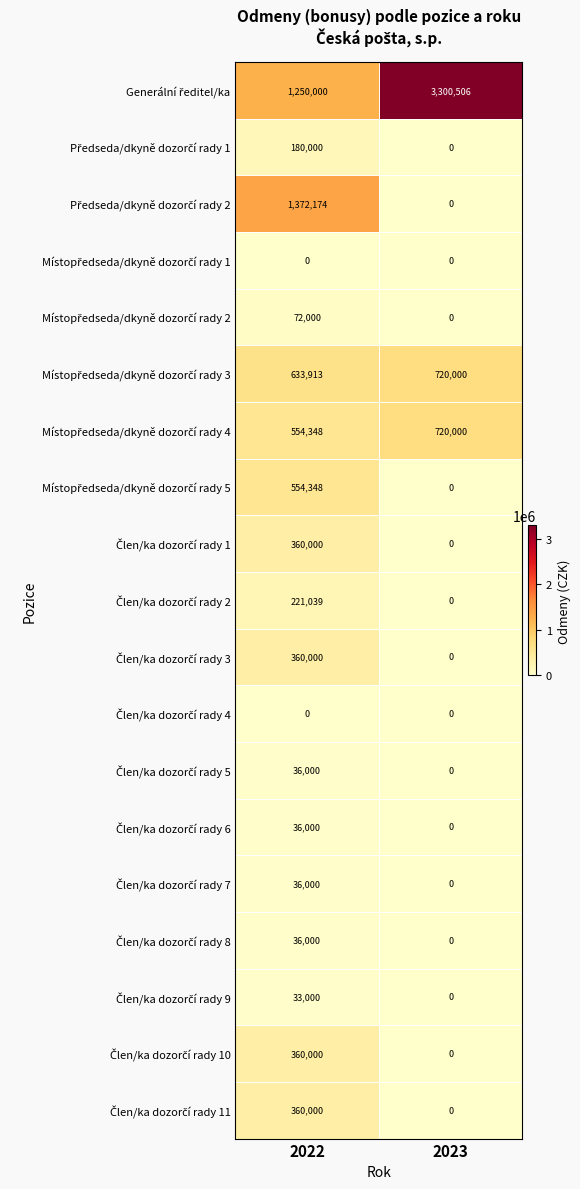

Count the number of categories in the chart.

2